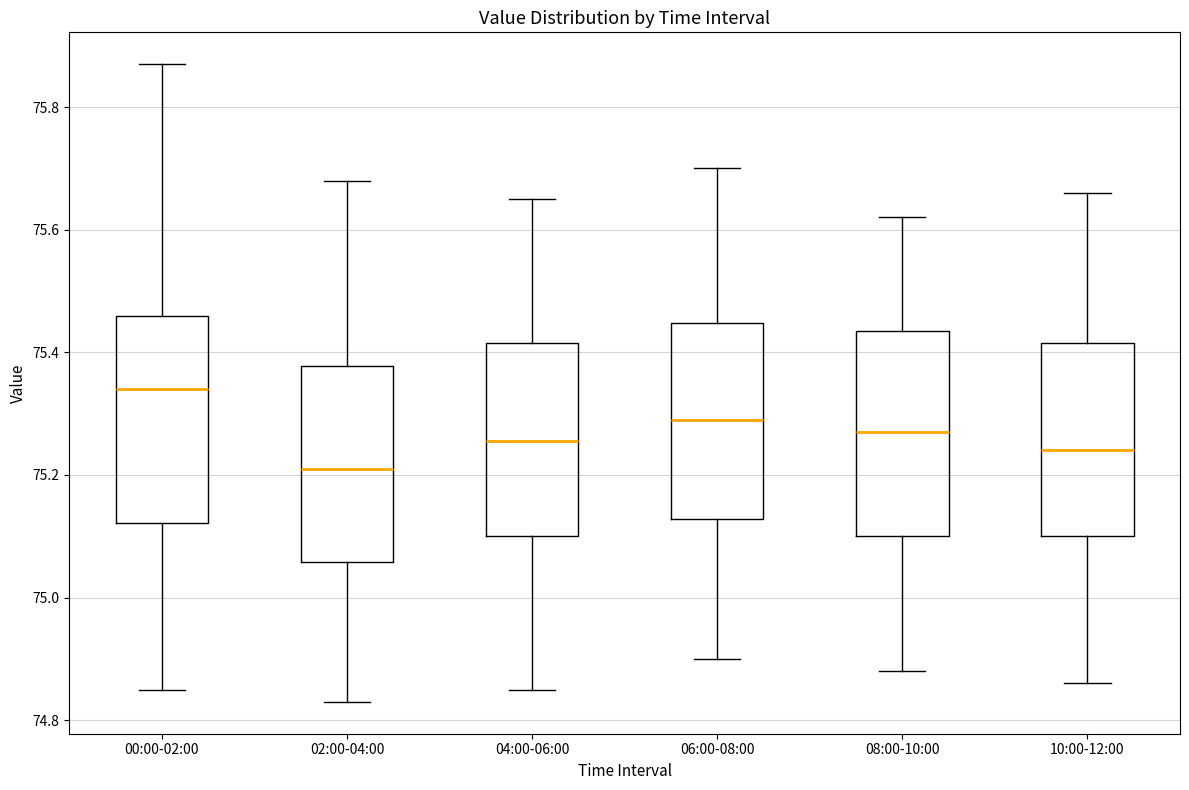

Where does the upper whisker of the box for 08:00-10:00 end on the y-axis? The values are not printed on the chart, so give them approximately, as read against the axis.

75.62